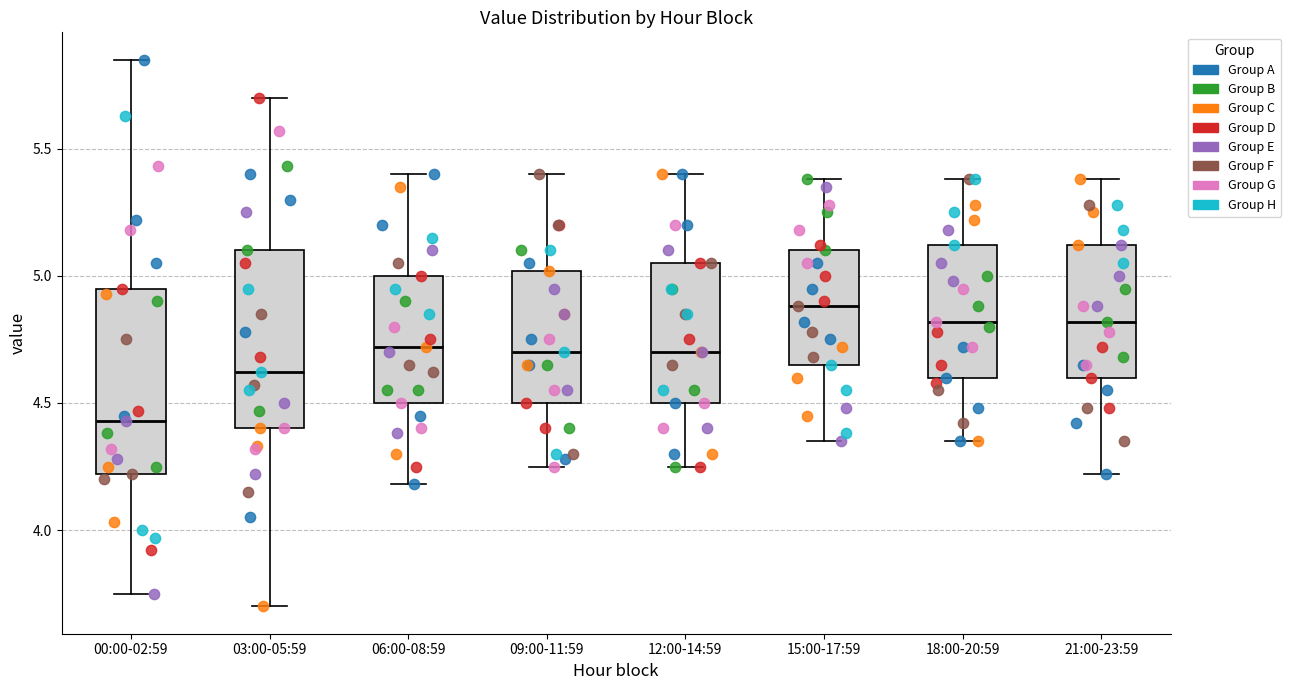

Reading left to right, transcribe this box plot: for each box, give where its median line is, the range the box spans, and where its two whiskers end, as read against the y-axis. The values are not printed on the chart, so give them approximately, as read against the axis.

00:00-02:59: median 4.45, box 4.20 to 4.95, whiskers 3.75 to 5.85
03:00-05:59: median 4.60, box 4.40 to 5.10, whiskers 3.70 to 5.70
06:00-08:59: median 4.70, box 4.50 to 5.00, whiskers 4.20 to 5.40
09:00-11:59: median 4.70, box 4.50 to 5.00, whiskers 4.25 to 5.40
12:00-14:59: median 4.70, box 4.50 to 5.05, whiskers 4.25 to 5.40
15:00-17:59: median 4.90, box 4.65 to 5.10, whiskers 4.35 to 5.40
18:00-20:59: median 4.80, box 4.60 to 5.10, whiskers 4.35 to 5.40
21:00-23:59: median 4.80, box 4.60 to 5.10, whiskers 4.20 to 5.40